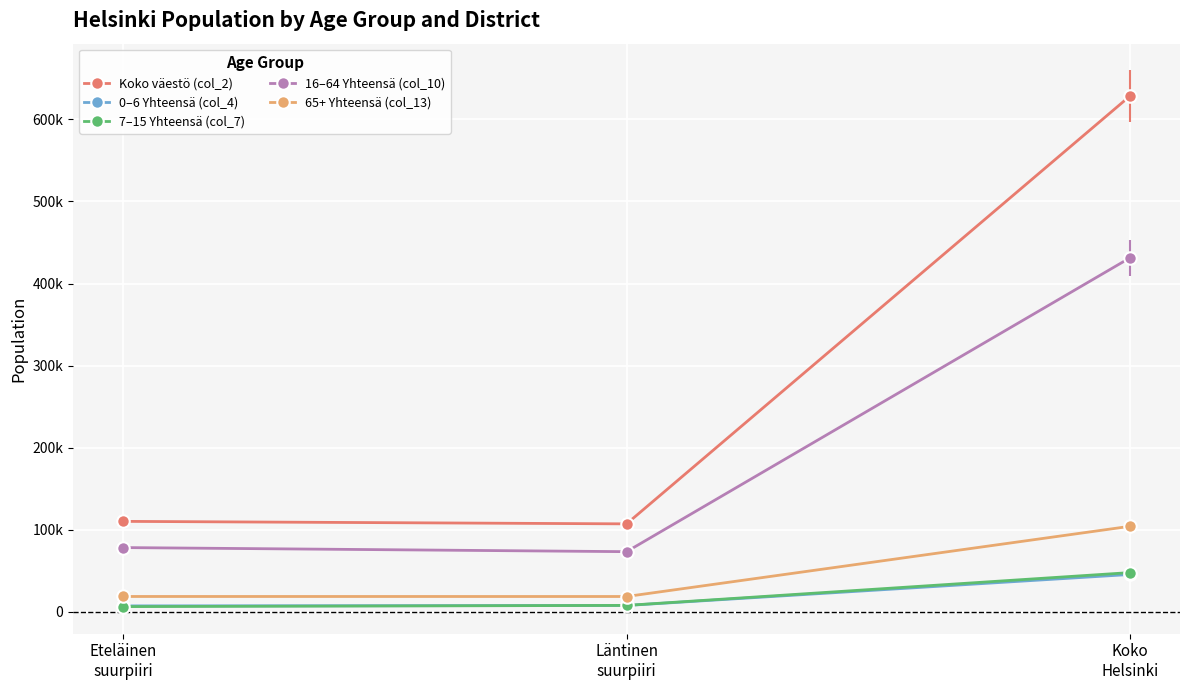

What is the greatest value displayed?

628208